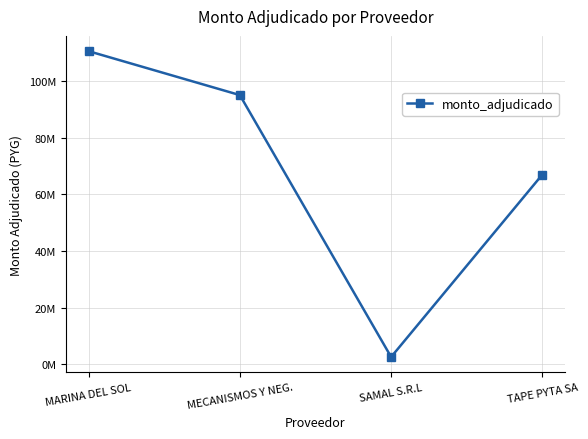

What is the maximum value shown in the chart?

110653500